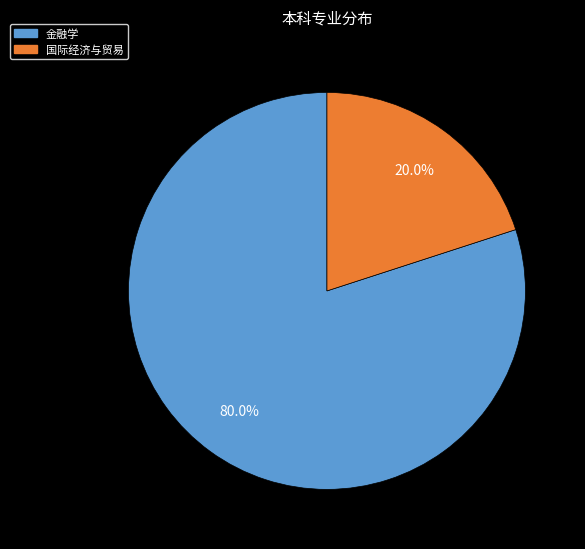

What is the smallest slice in the pie chart?

国际经济与贸易